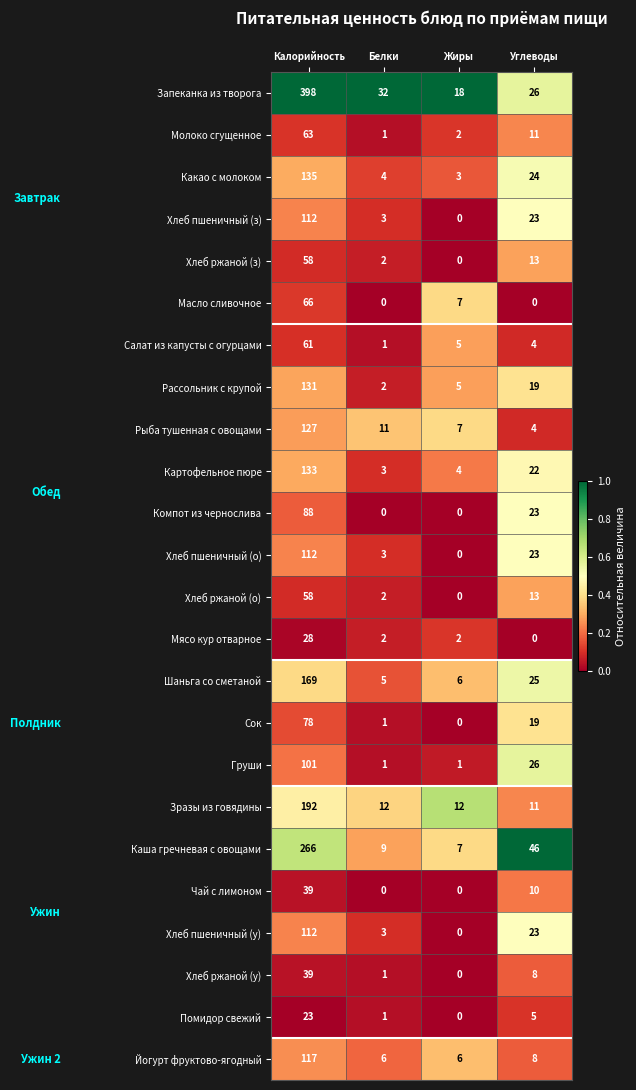

List the labels in order of Сок value, smallest first.

Жиры, Белки, Углеводы, Калорийность